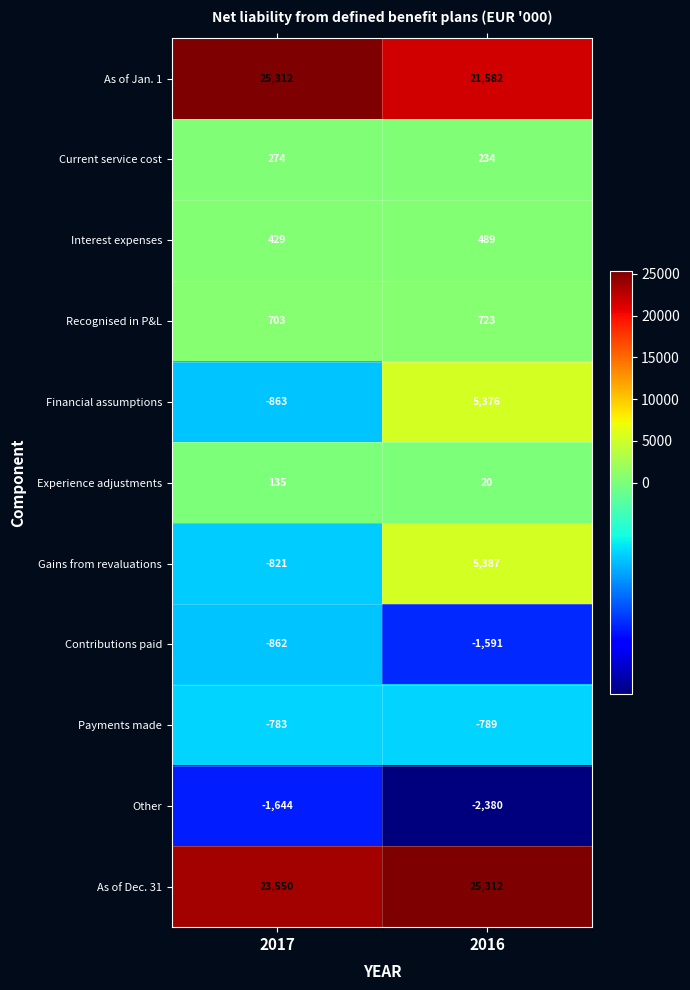

Which series changed the most between 2017 and 2016?

Financial assumptions